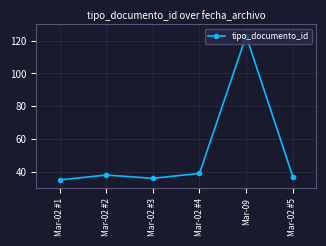

Read the value at Mar-02 #4, to the nearest 5.

40